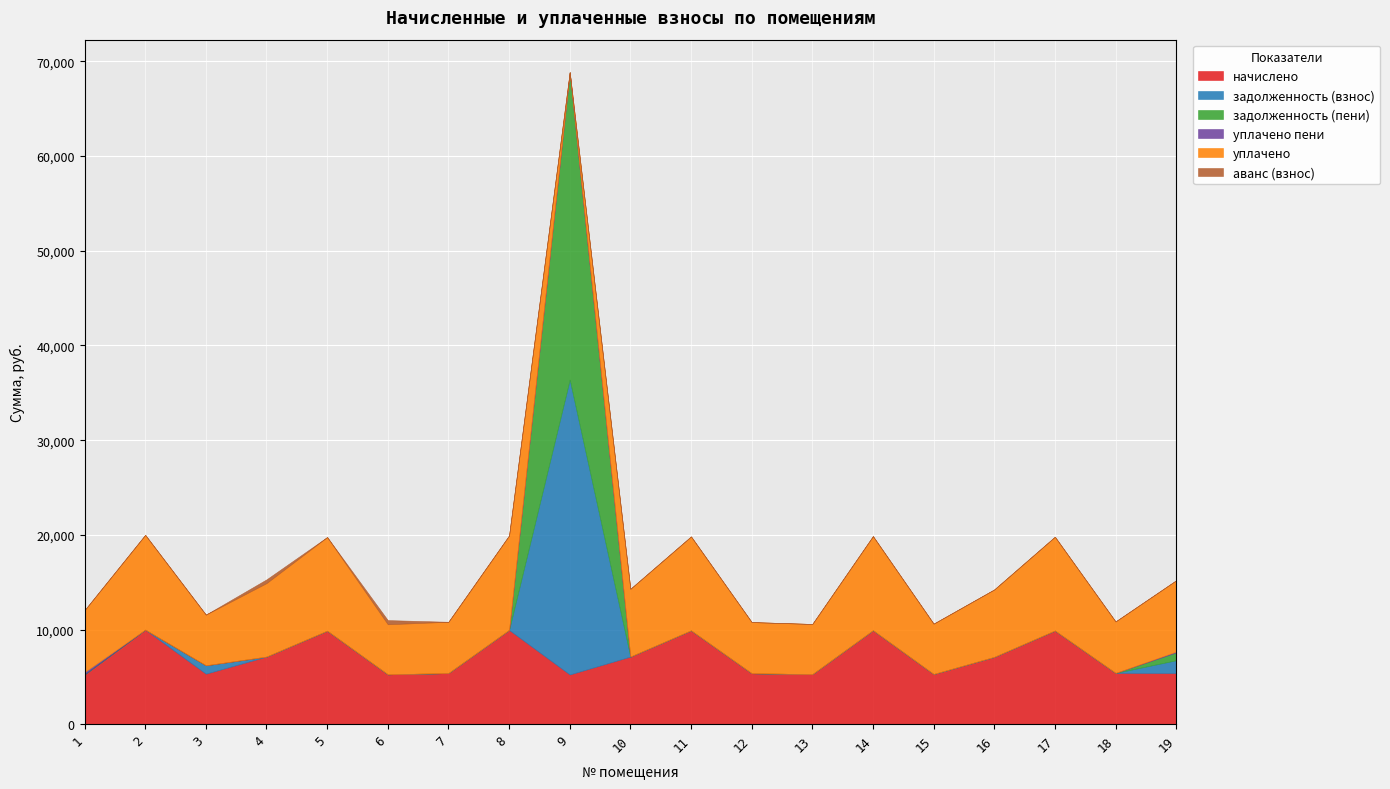

Rank the categories by аванс (взнос) value from highest to lowest.

6, 4, 1, 2, 3, 5, 7, 8, 9, 10, 11, 12, 13, 14, 15, 16, 17, 18, 19